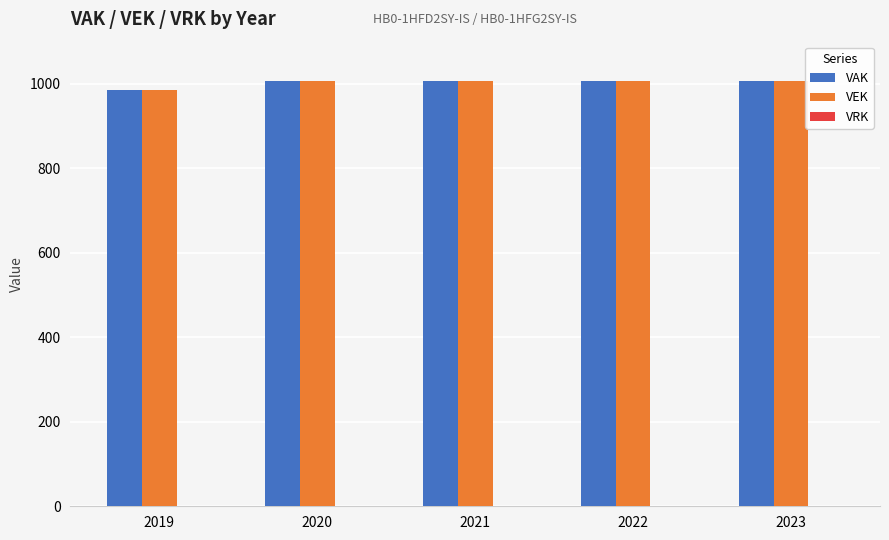

What is the difference between the VEK values at 2019 and 2020?

22